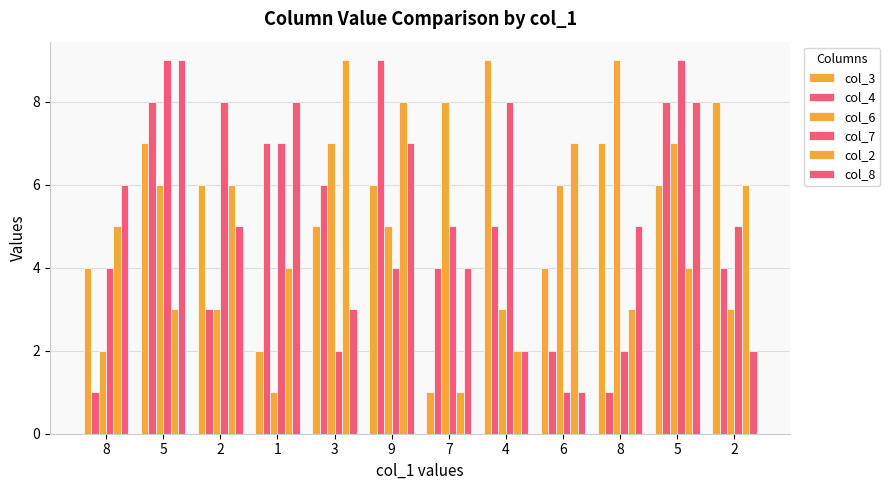

What is the value of the col_2 bar at the 3rd from the left?

6